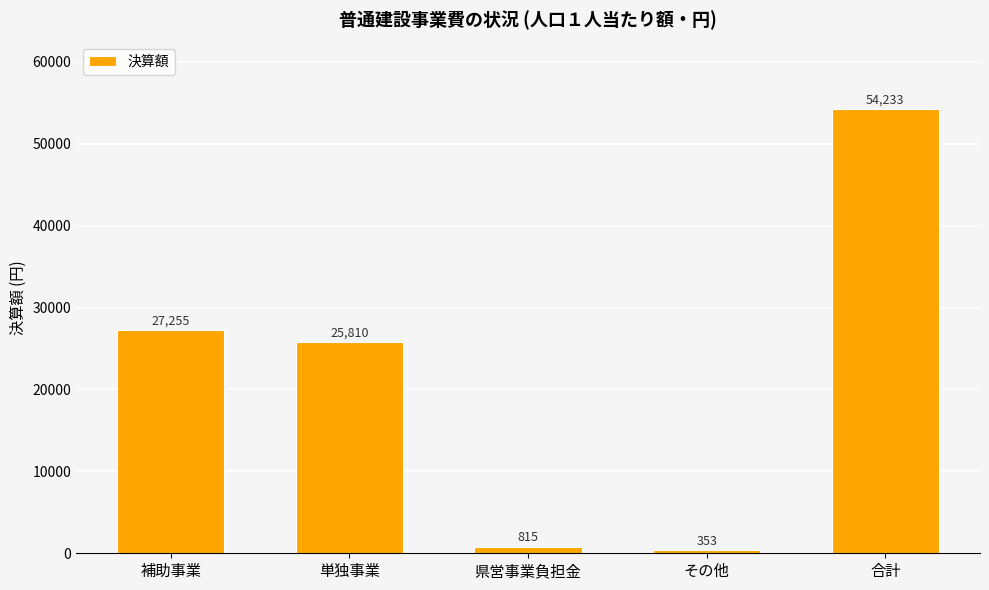

Count the number of categories in the chart.

5